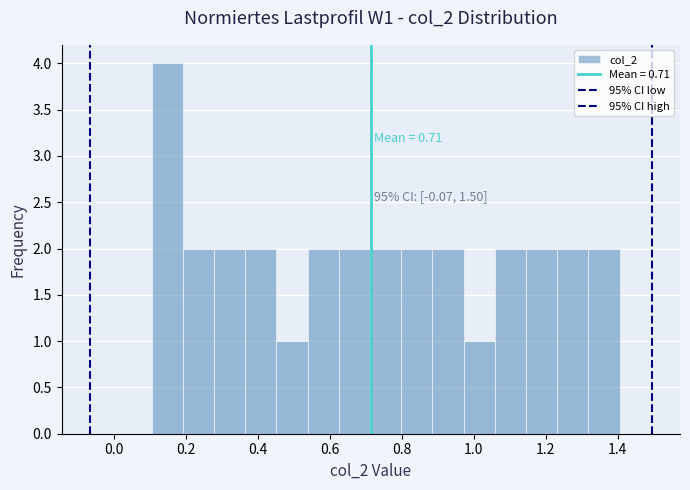

Over which range of the x-axis is the bar tallest?

0.10 to 0.20